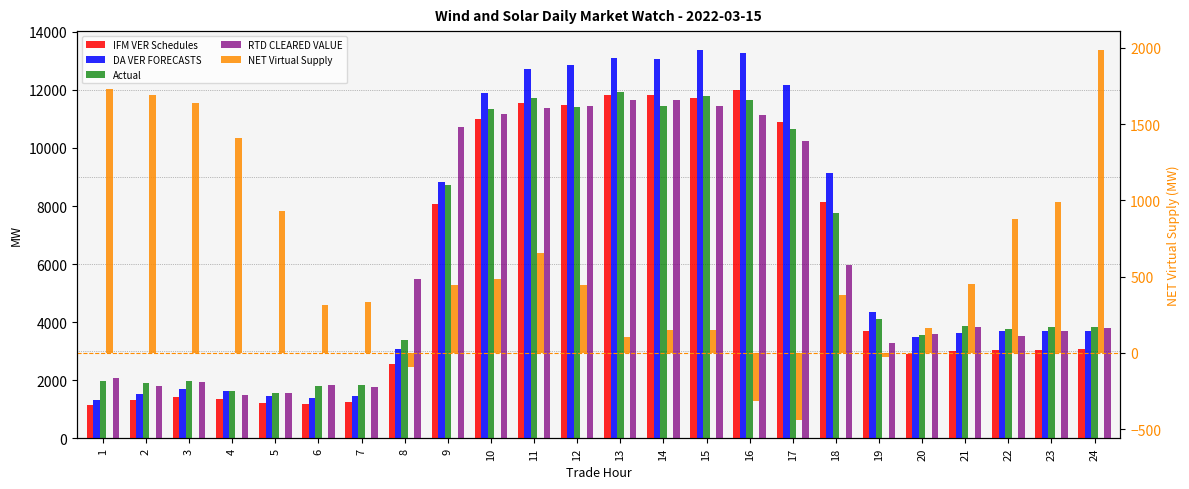

Which series changed the most between 2 and 3?

DA VER FORECASTS